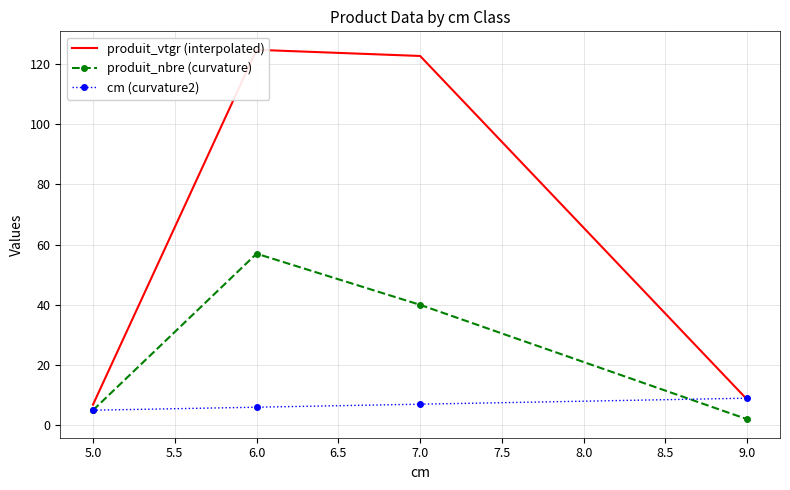

Which category has the lowest value in the produit_nbre (curvature) series?

9.0